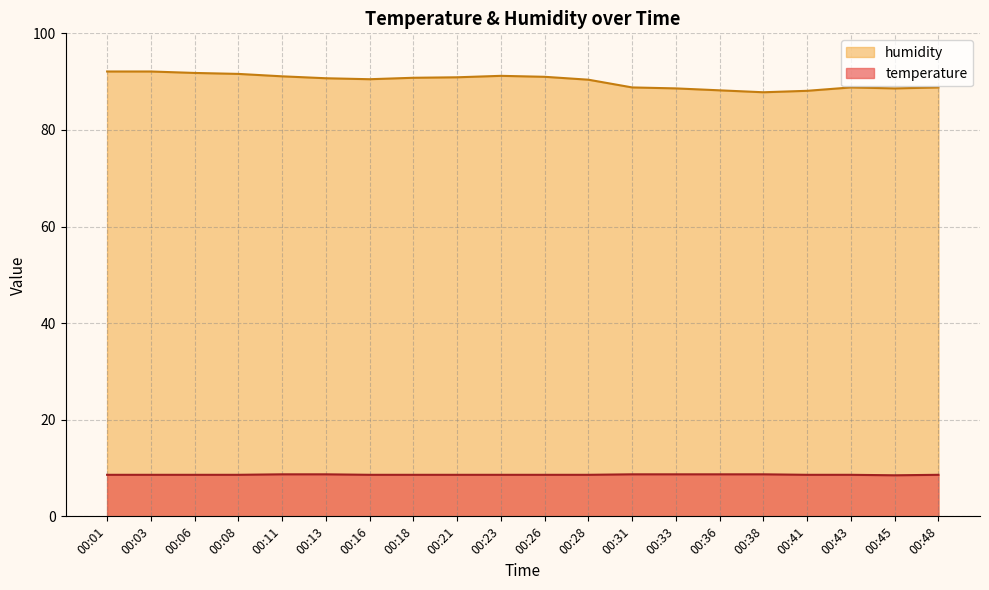

What are all the series names shown in the legend?

humidity, temperature